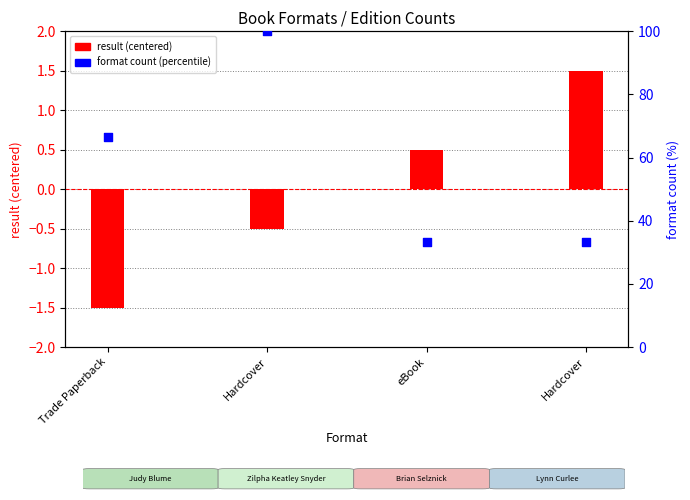

Which series reaches the minimum Y coordinate?

result (centered)